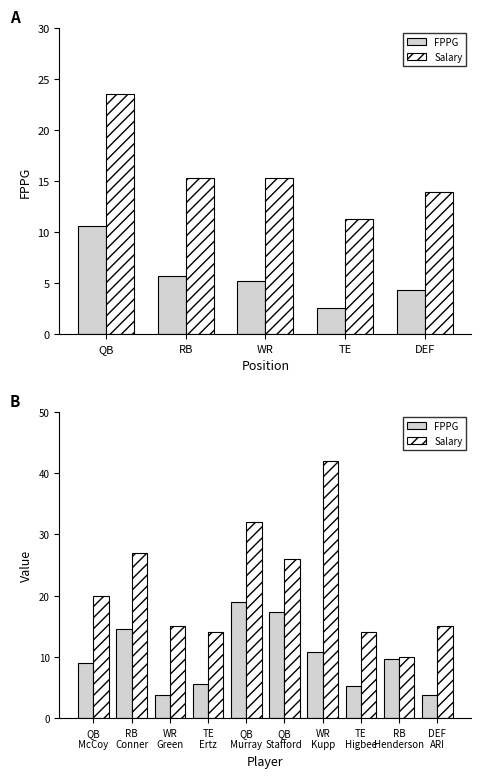

Which series changed the most between QB Stafford and TE Higbee?

FPPG